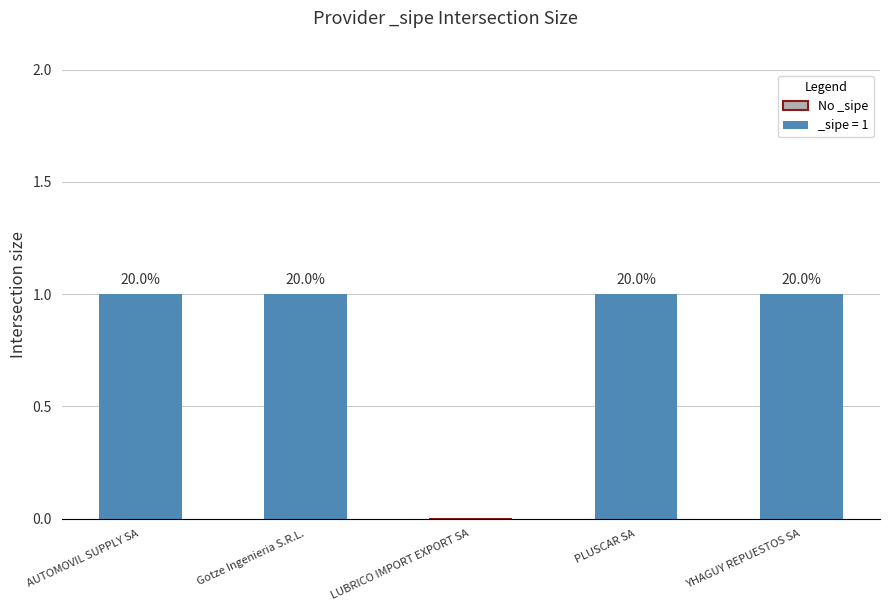

Reading right to left, what are all the values shown in this chart?

1	1	0	1	1